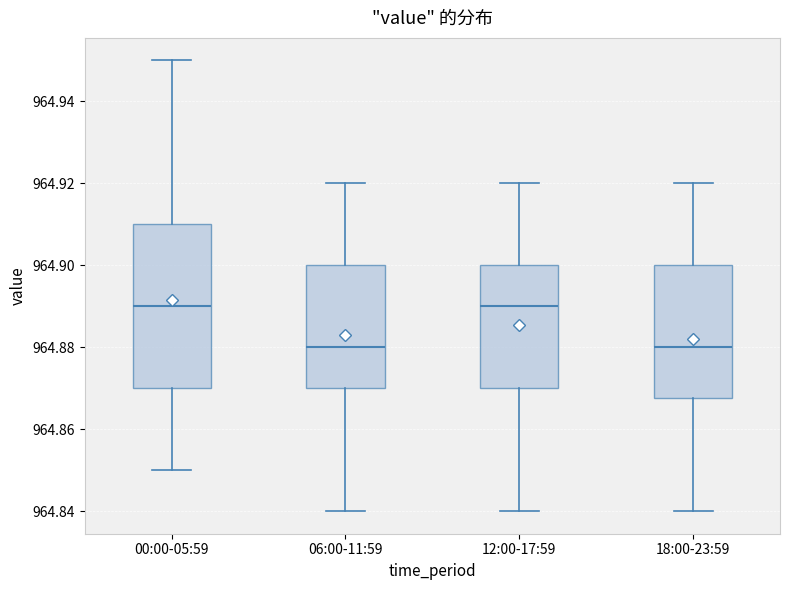

Reading left to right, read every box against the y-axis: the position of its median line, the range the box covers, and the ends of its whiskers. The values are not printed on the chart, so give them approximately, as read against the axis.

00:00-05:59: median 964.890, box 964.870 to 964.910, whiskers 964.850 to 964.950
06:00-11:59: median 964.880, box 964.870 to 964.900, whiskers 964.840 to 964.920
12:00-17:59: median 964.890, box 964.870 to 964.900, whiskers 964.840 to 964.920
18:00-23:59: median 964.880, box 964.868 to 964.900, whiskers 964.840 to 964.920